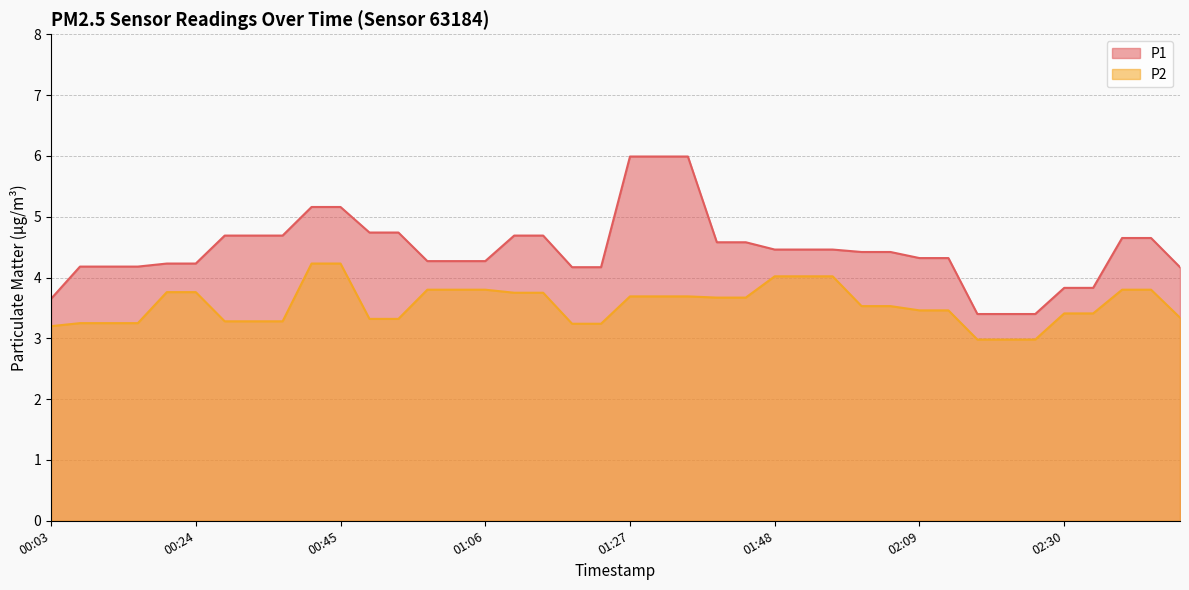

What is the difference between the second highest and second lowest values in the P2 series?

1.3